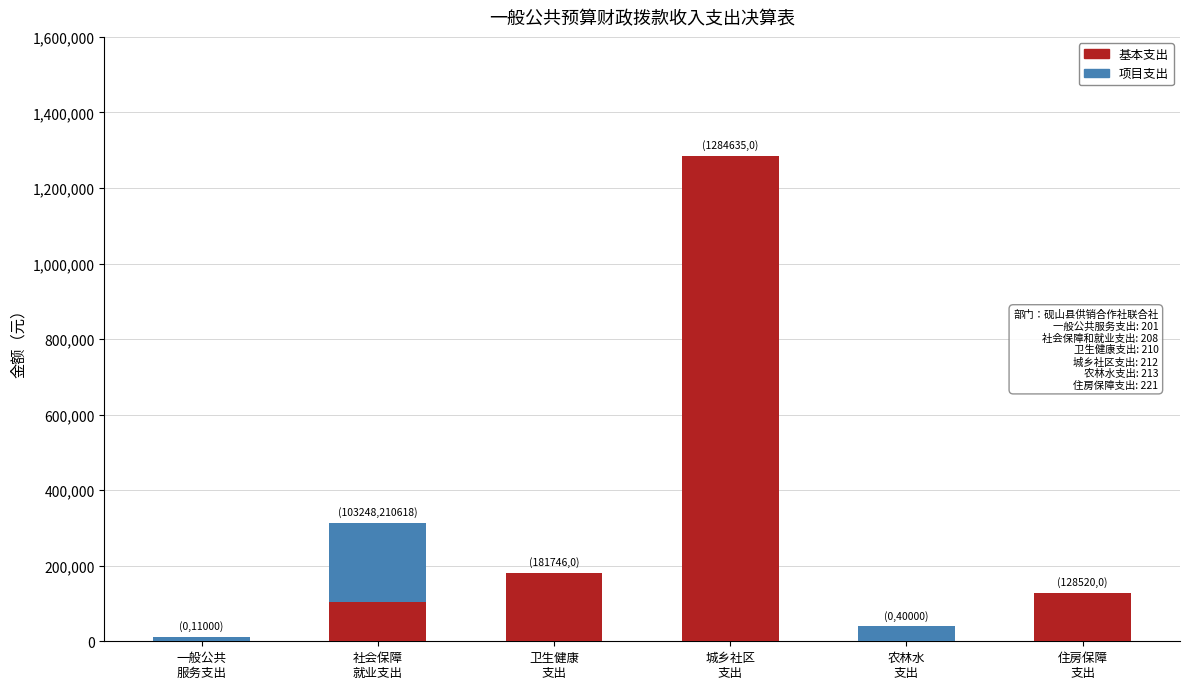

Are the bars horizontal?

No